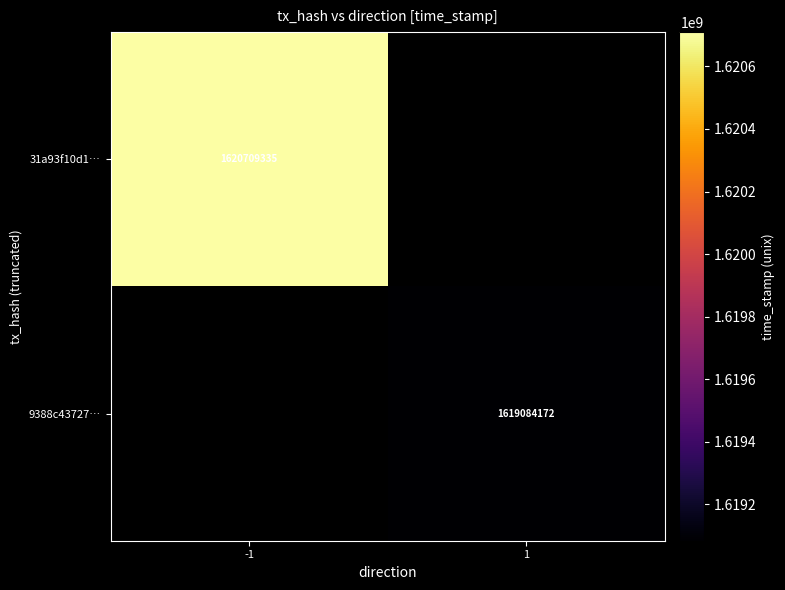

True or false: 9388c43727… has a value of 1619084172 at 1.

True